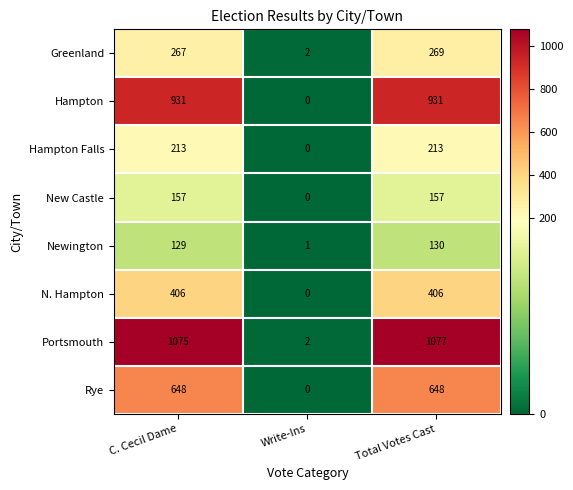

The Hampton Falls series shows 0 at Write-Ins. True or false?

True